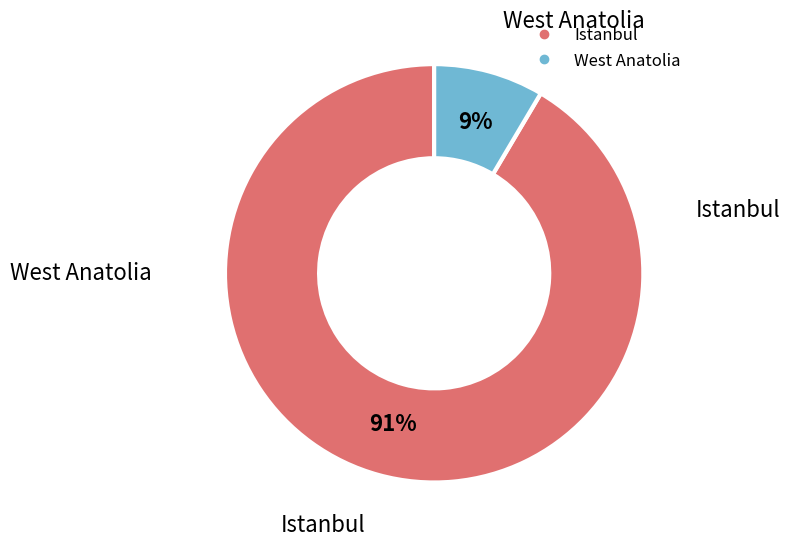

The Istanbul slice represents 91% of the pie. True or false?

True